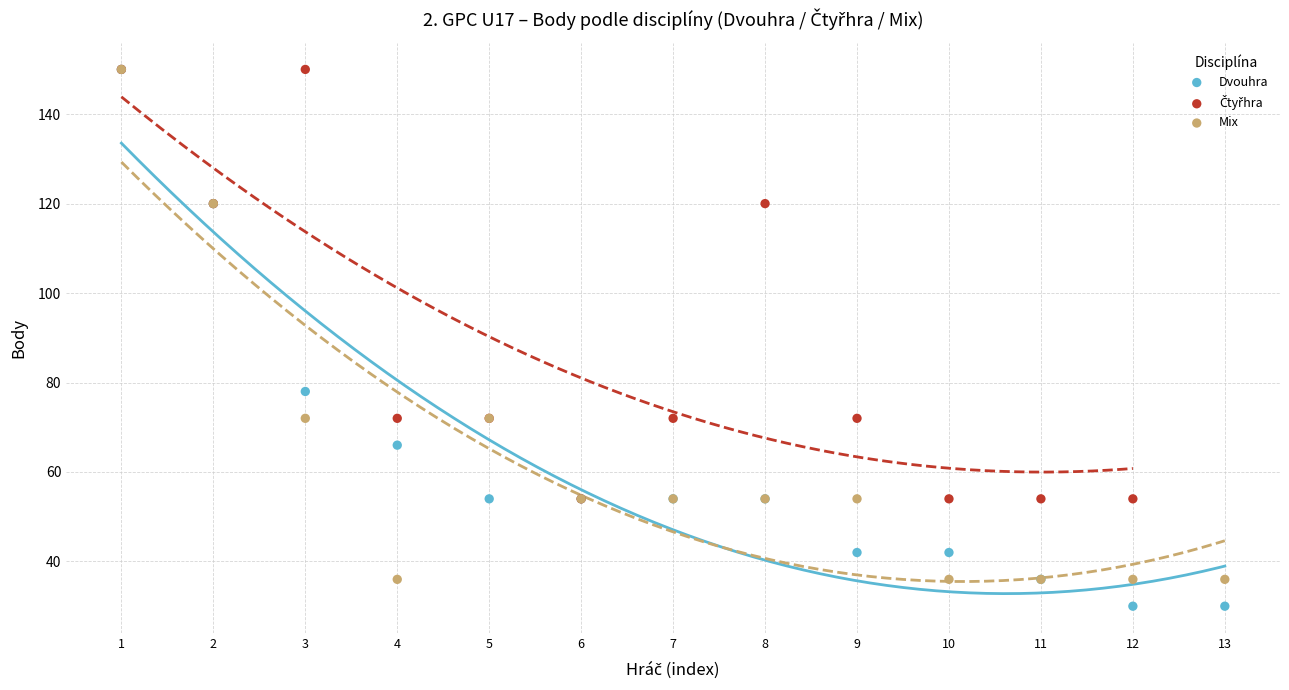

Which series has the widest spread of Y values?

Dvouhra